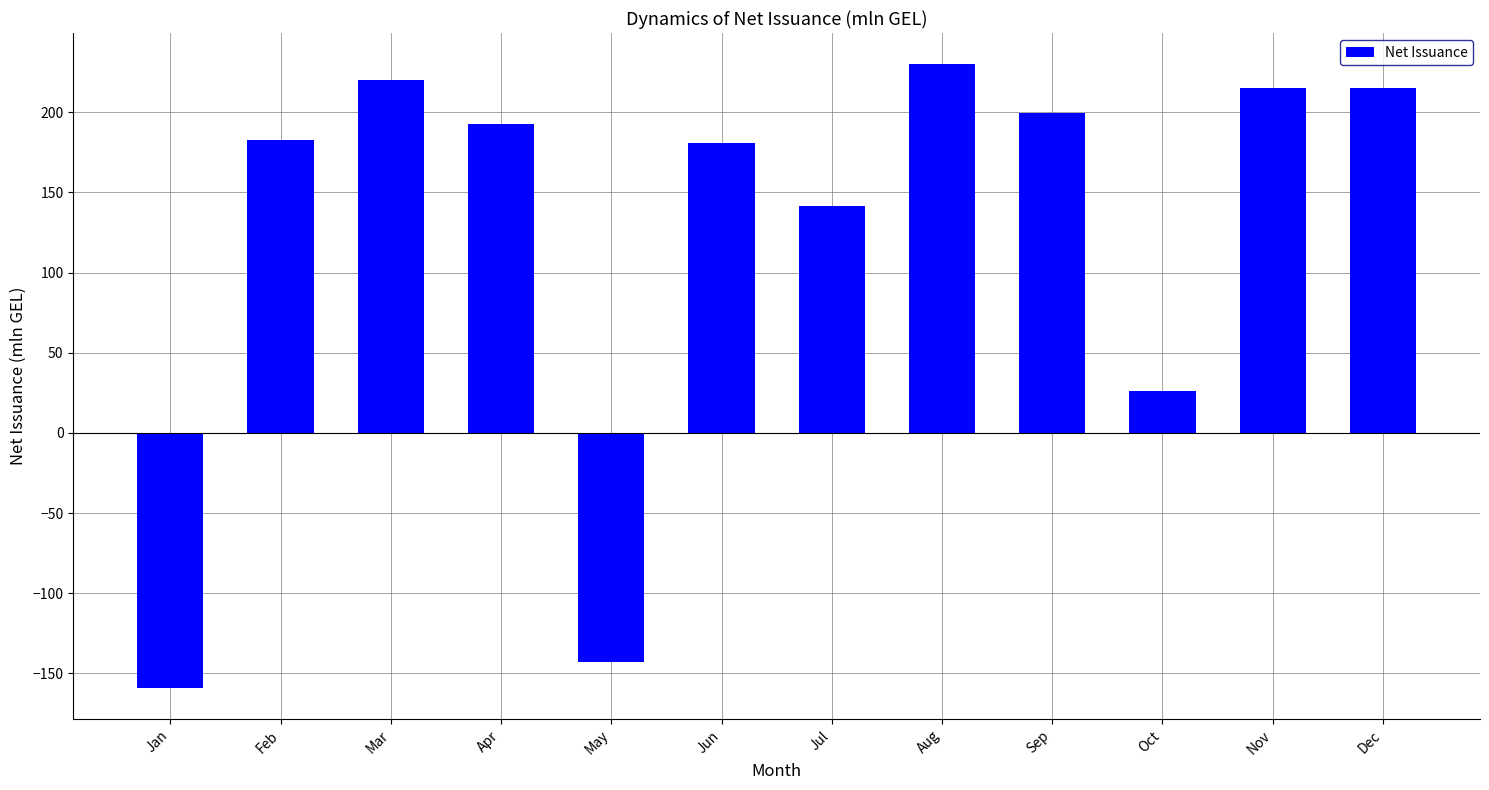

What is the change in value from Mar to May?

-363.6